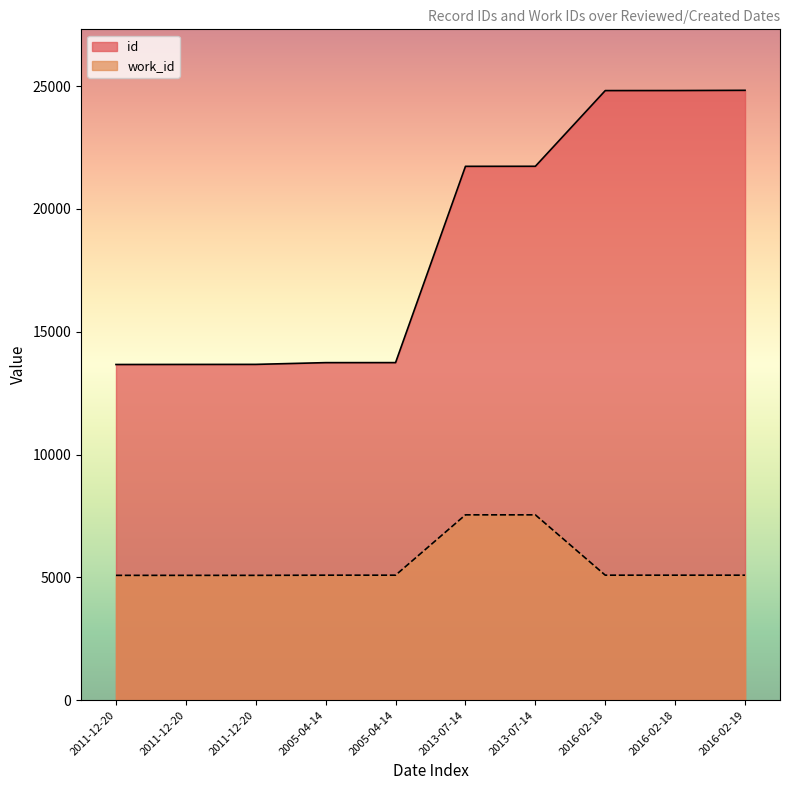

The value of work_id at 2011-12-20 is 5081. True or false?

True